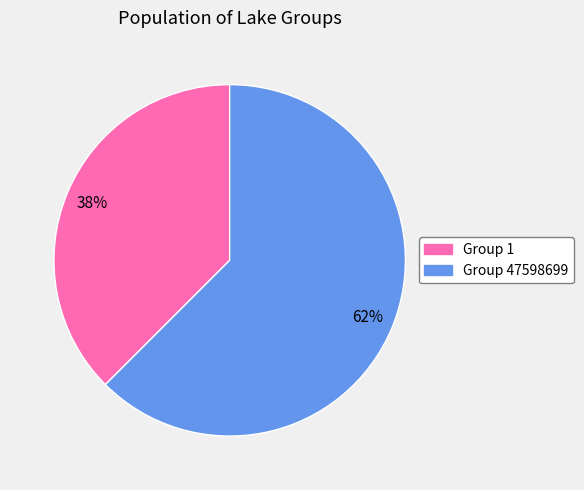

Is there a majority slice in this chart?

Yes